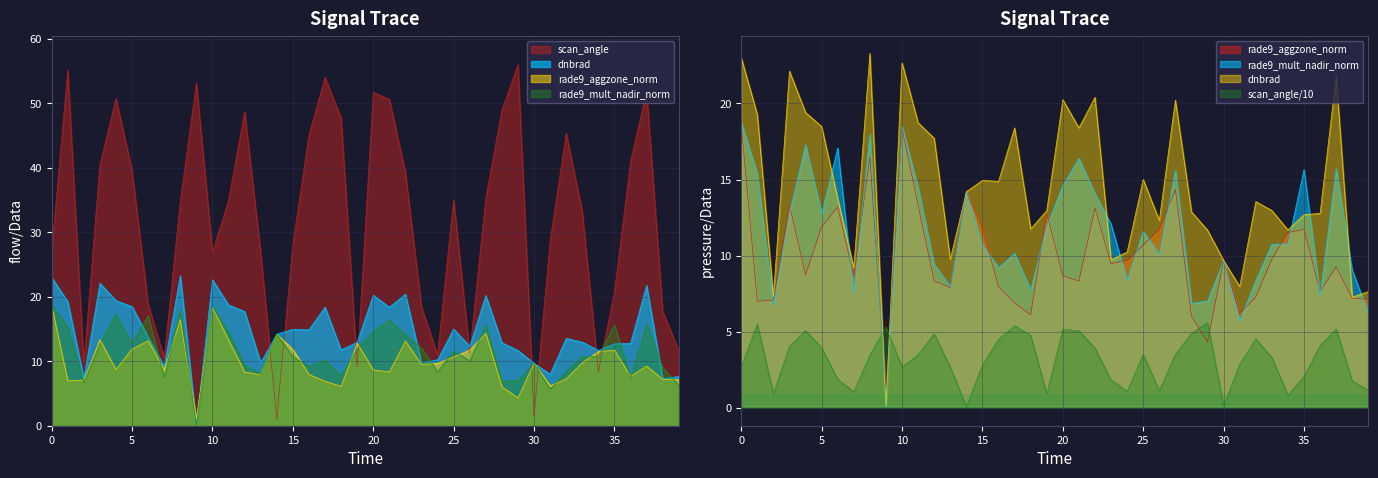

The value of rade9_mult_nadir_norm at 104295 is 0.1. True or false?

False